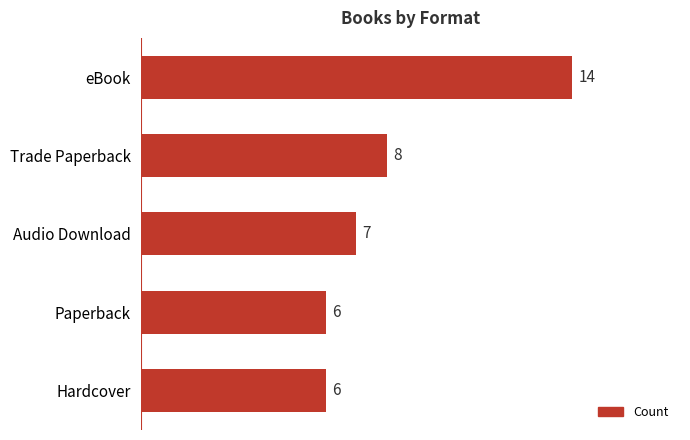

What is the greatest value displayed?

14